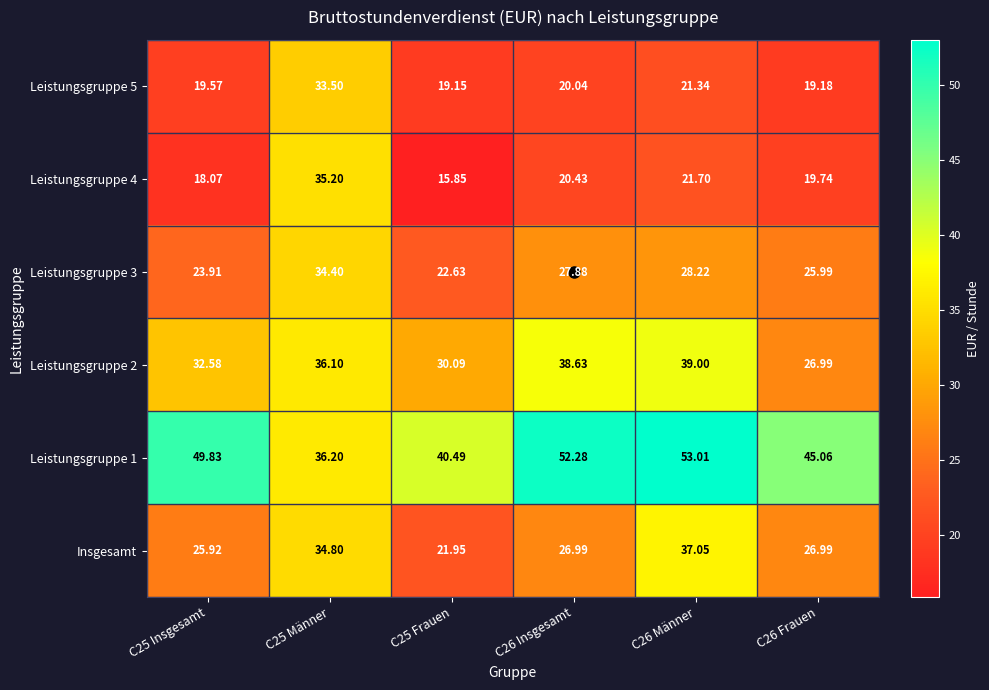

Which series changed the most between C25 Insgesamt and C25 Frauen?

Leistungsgruppe 1